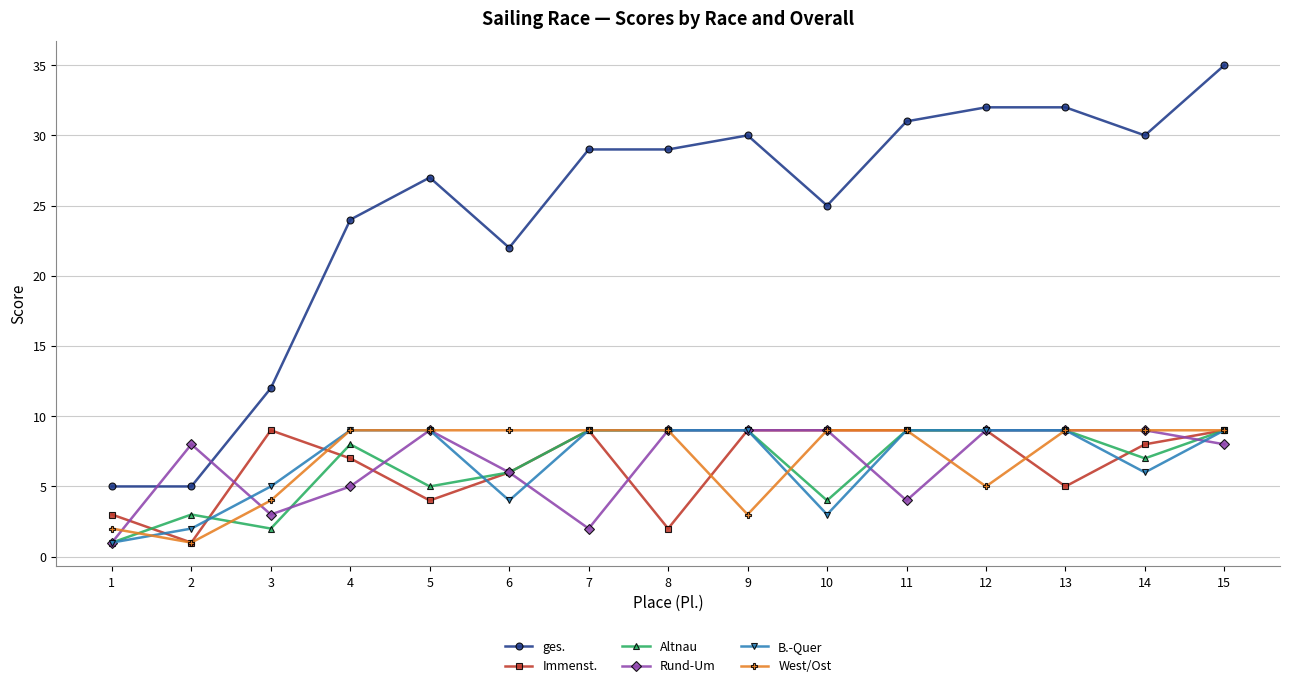

Does the chart have visible grid lines?

Yes